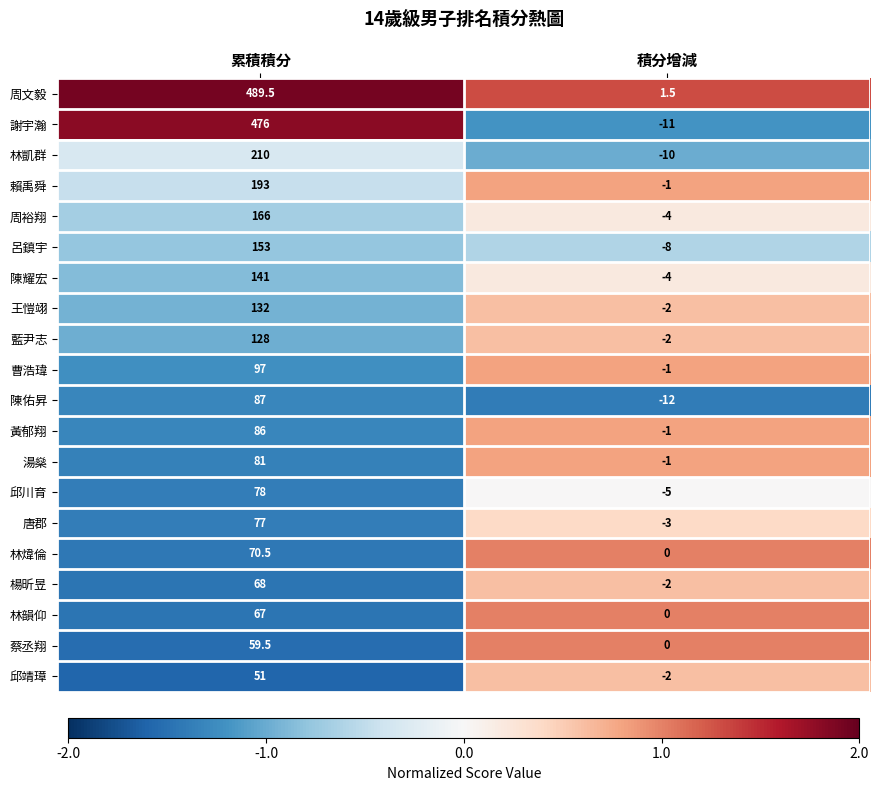

How many positive values does the 林煒倫 series have?

1